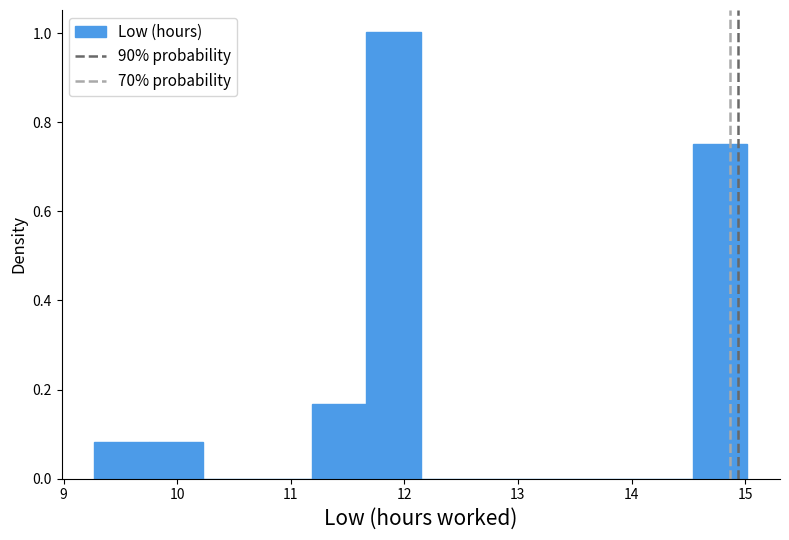

How tall is the bar that spans 9.3 to 9.7 on the x-axis? Neither the bar edges nor the heights are printed on the chart, so give them approximately, as read against the axes.

0.08